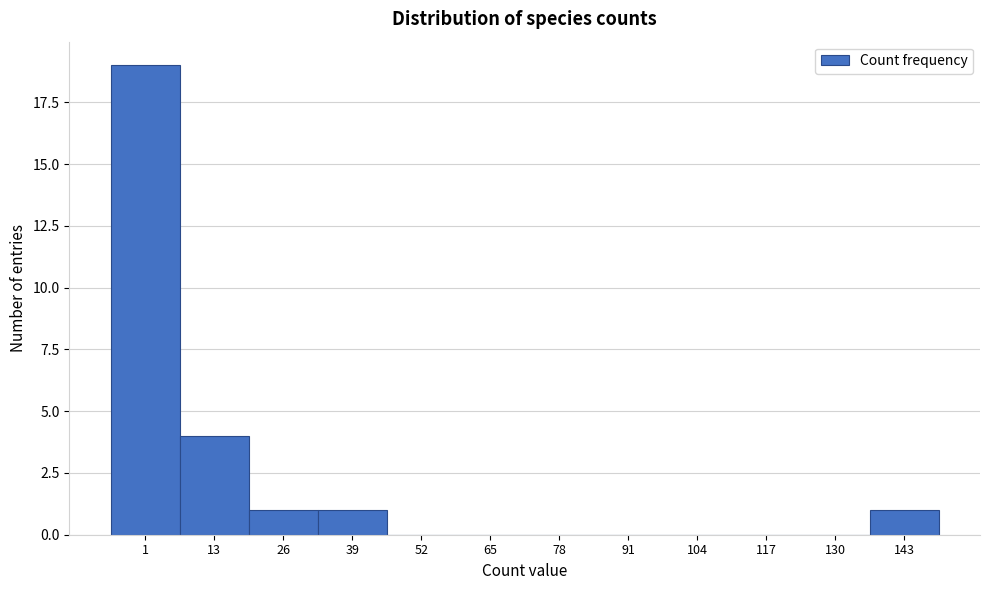

Reading right to left, what are all the values shown in this chart?

143=1	130=0	117=0	104=0	91=0	78=0	65=0	52=0	39=1	26=1	13=4	1=19